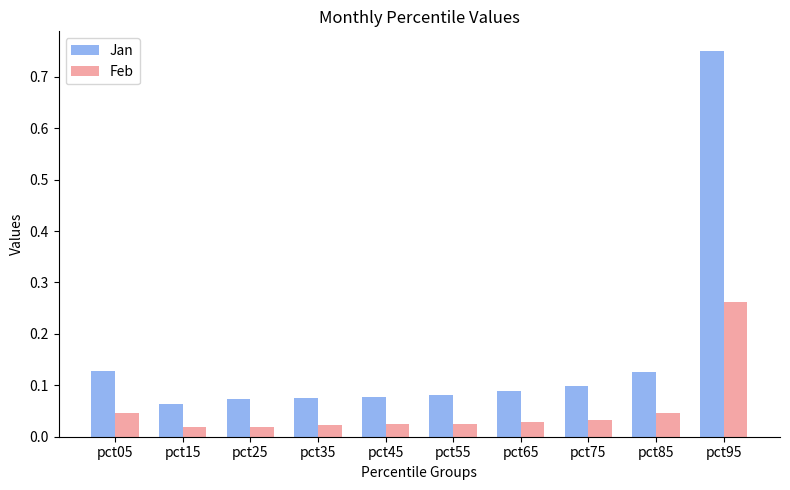

Is the value of Jan at pct45 greater than the value of Feb at pct35?

Yes